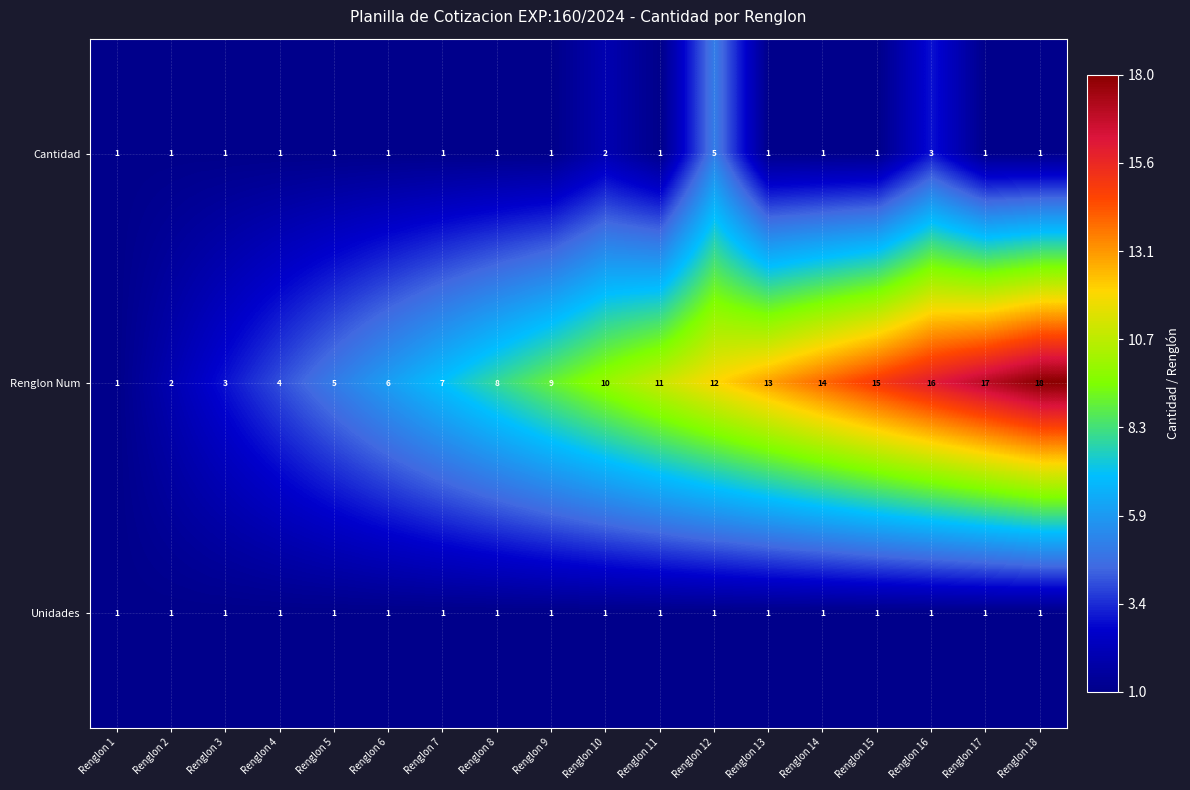

What is the spread (max minus min) of values at Renglon 14?

13